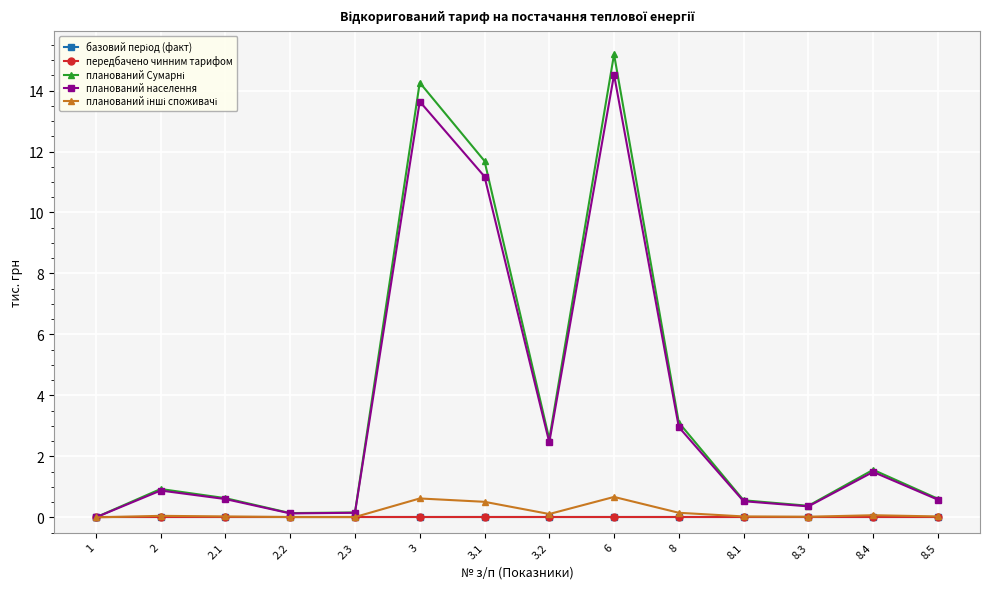

Where is планований Сумарні nearest to the value 7?

8